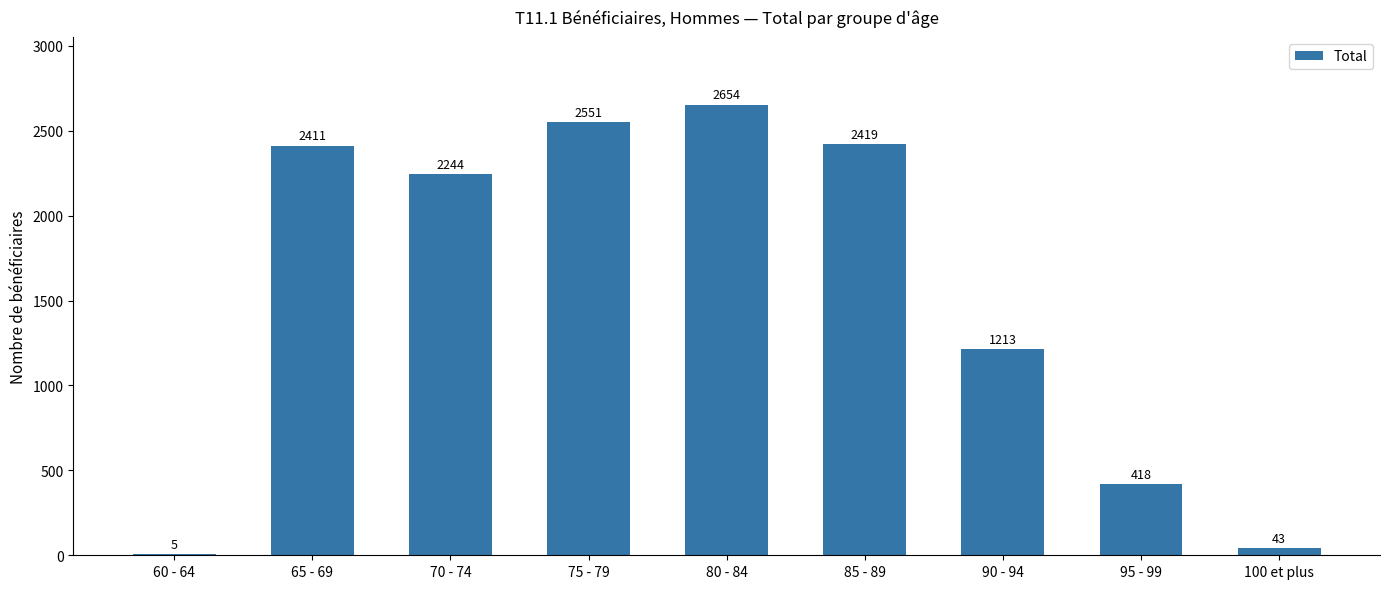

Which has a higher value, 100 et plus or 95 - 99?

95 - 99